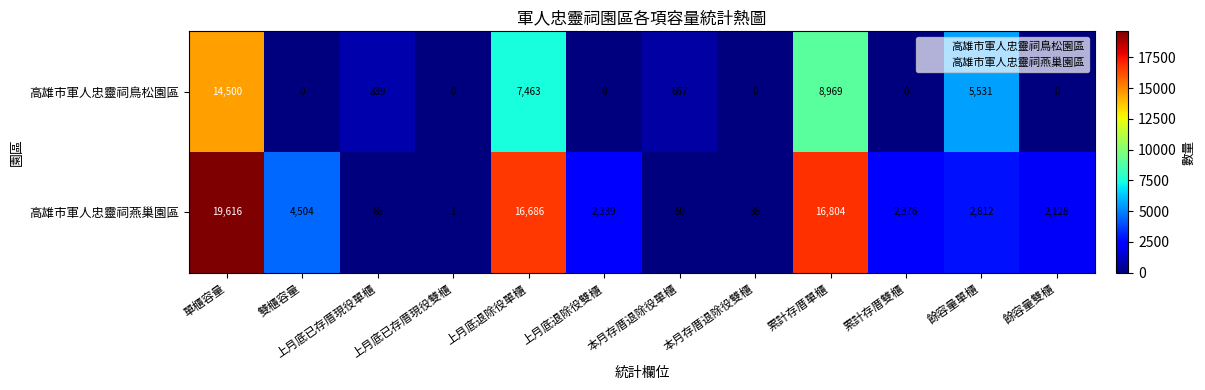

Rank the categories by 高雄市軍人忠靈祠燕巢園區 value from lowest to highest.

上月底已存厝現役雙櫃, 本月存厝退除役雙櫃, 本月存厝退除役單櫃, 上月底已存厝現役單櫃, 餘容量雙櫃, 上月底退除役雙櫃, 累計存厝雙櫃, 餘容量單櫃, 雙櫃容量, 上月底退除役單櫃, 累計存厝單櫃, 單櫃容量